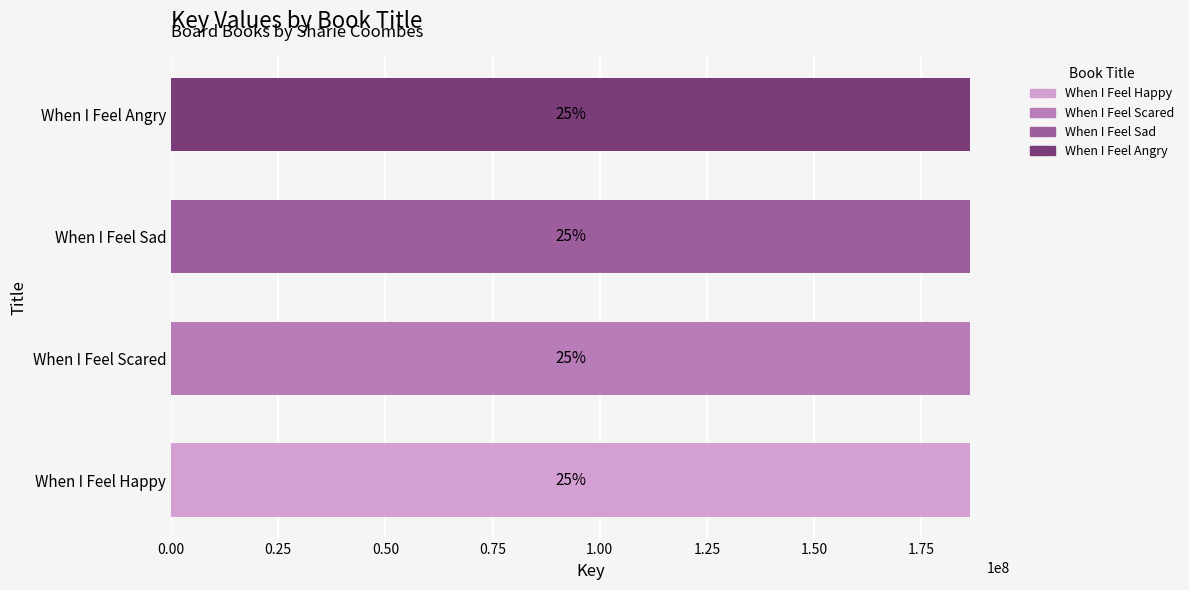

How many bars are there in total?

4